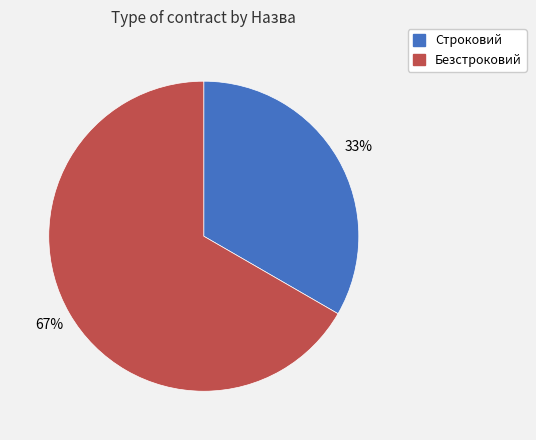

To the nearest percent, what is the average slice percentage?

50%